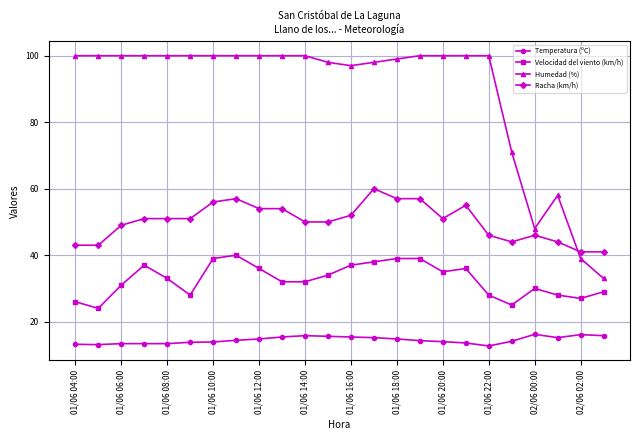

Is this an area chart (filled region under the line)?

No